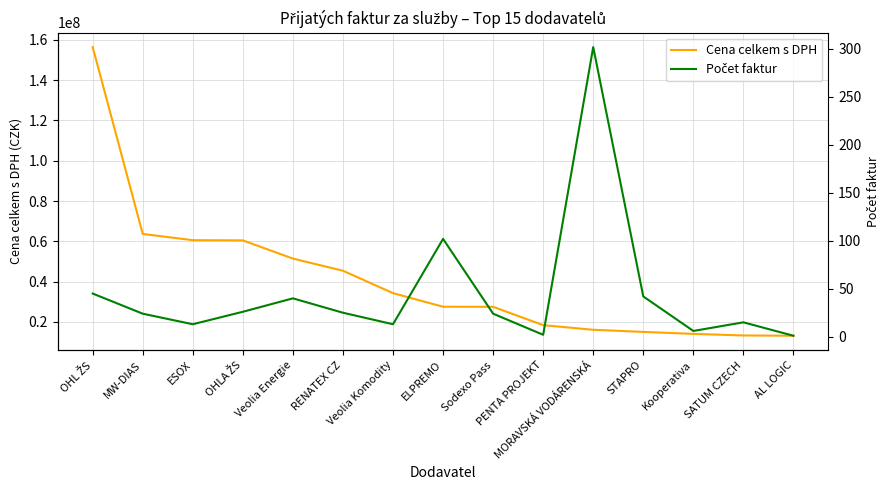

True or false: Cena celkem s DPH has more than 1 interior local peaks.

False